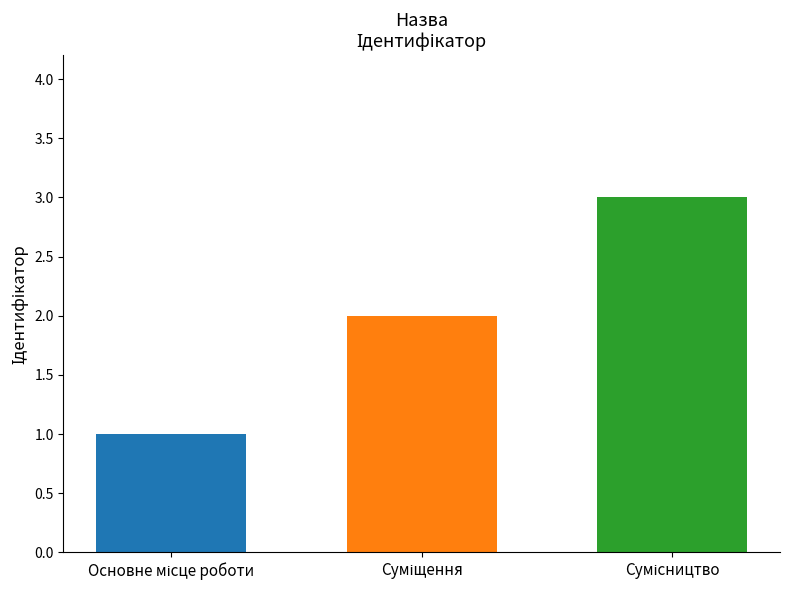

What is the maximum value shown in the chart?

3